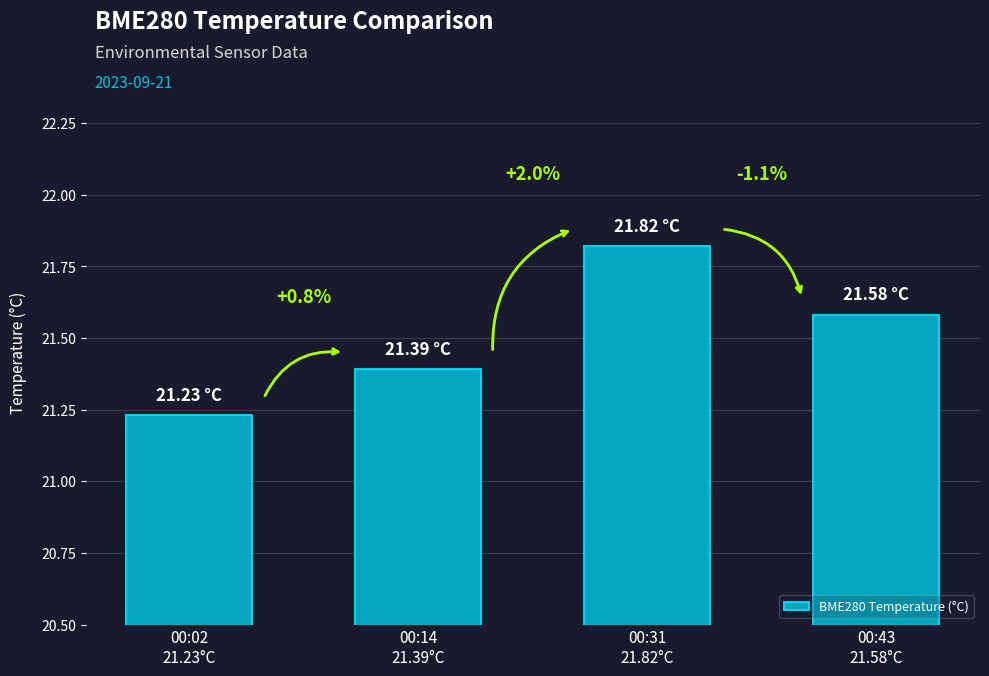

List the labels in order of value, smallest first.

00:02
21.23°C, 00:14
21.39°C, 00:43
21.58°C, 00:31
21.82°C